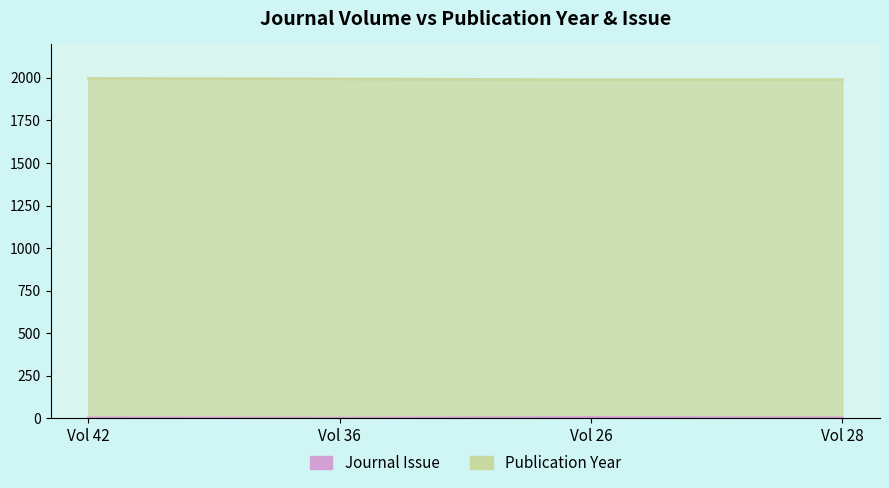

Reading left to right, list all the values displayed in this chart.

Publication Year: 1997	1994	1989	1990
Journal Issue: 3	1	5	3